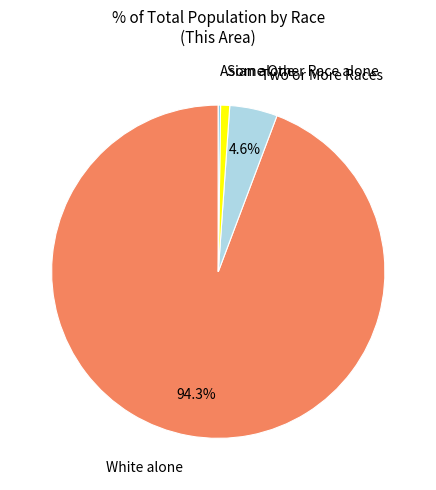

Count the number of slices in the pie.

4